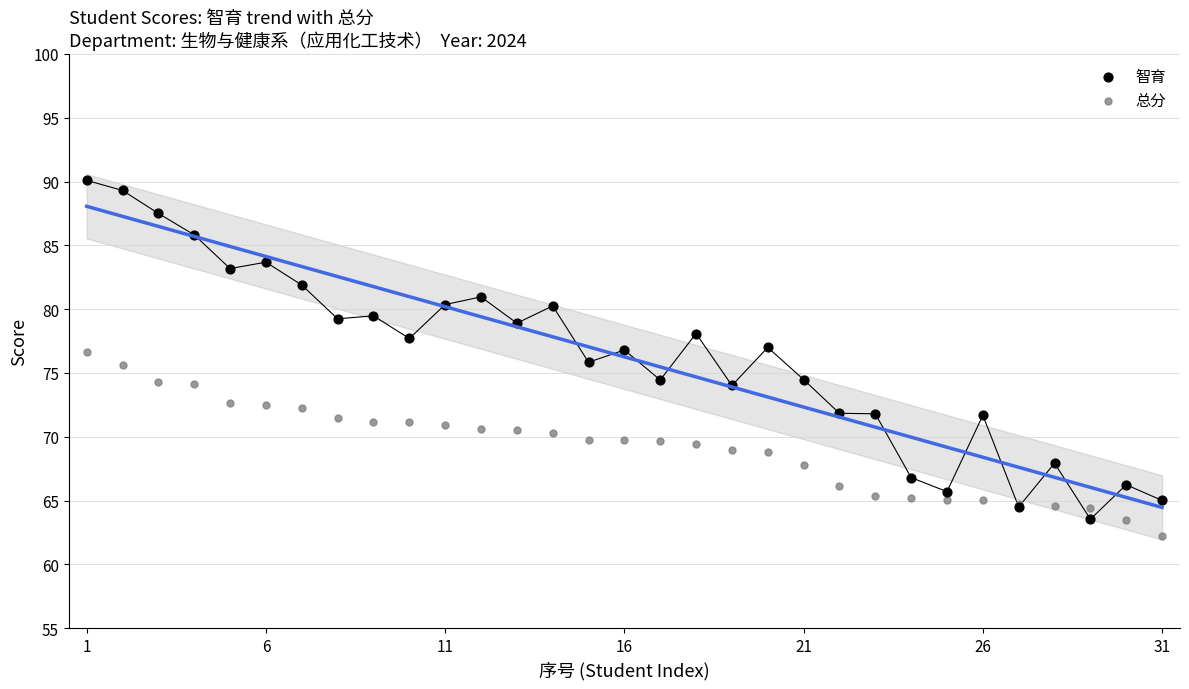

Which series contains the highest Y value?

智育